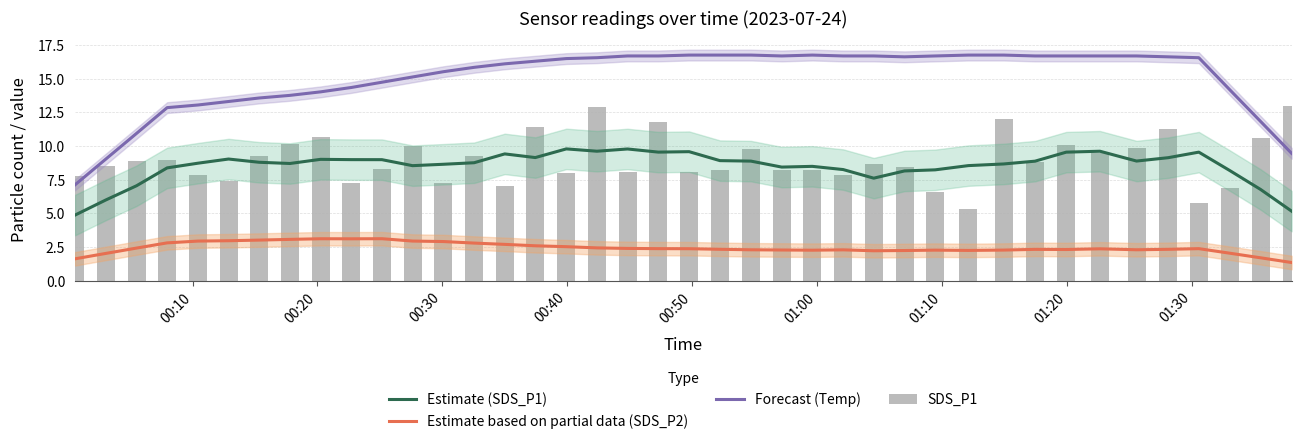

What is the minimum value for Forecast (Temp)?

7.1